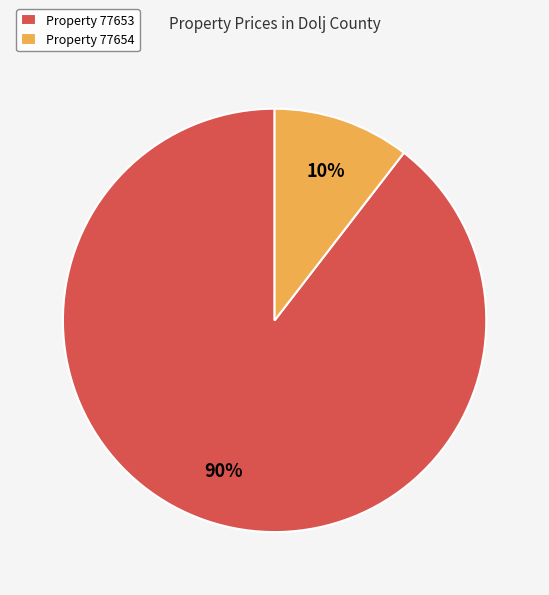

Rank the categories by value from lowest to highest.

Property 77654, Property 77653